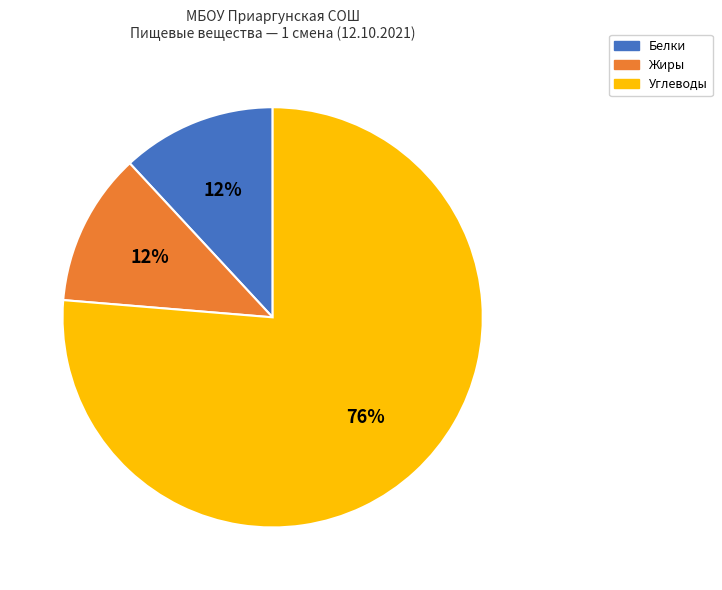

Do Белки and Углеводы together represent more than half of the pie?

Yes